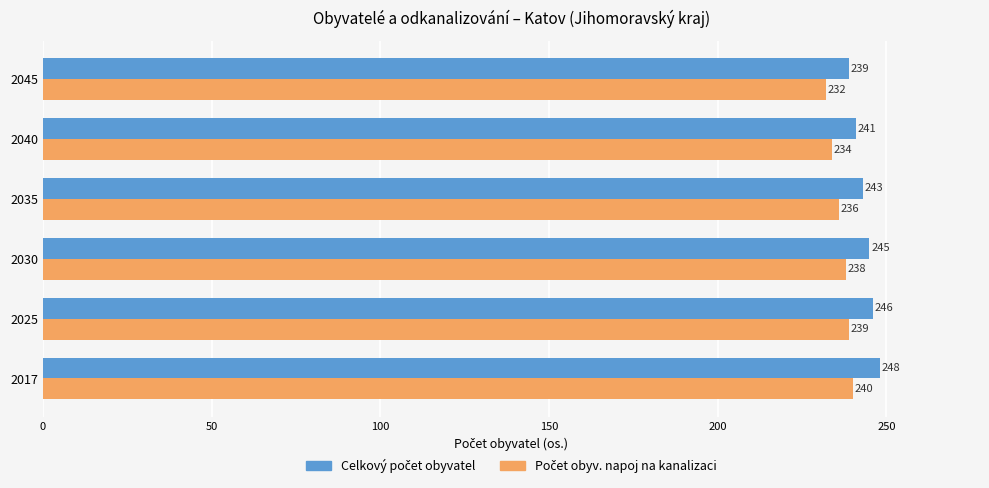

Which label corresponds to the largest value in the chart?

2017